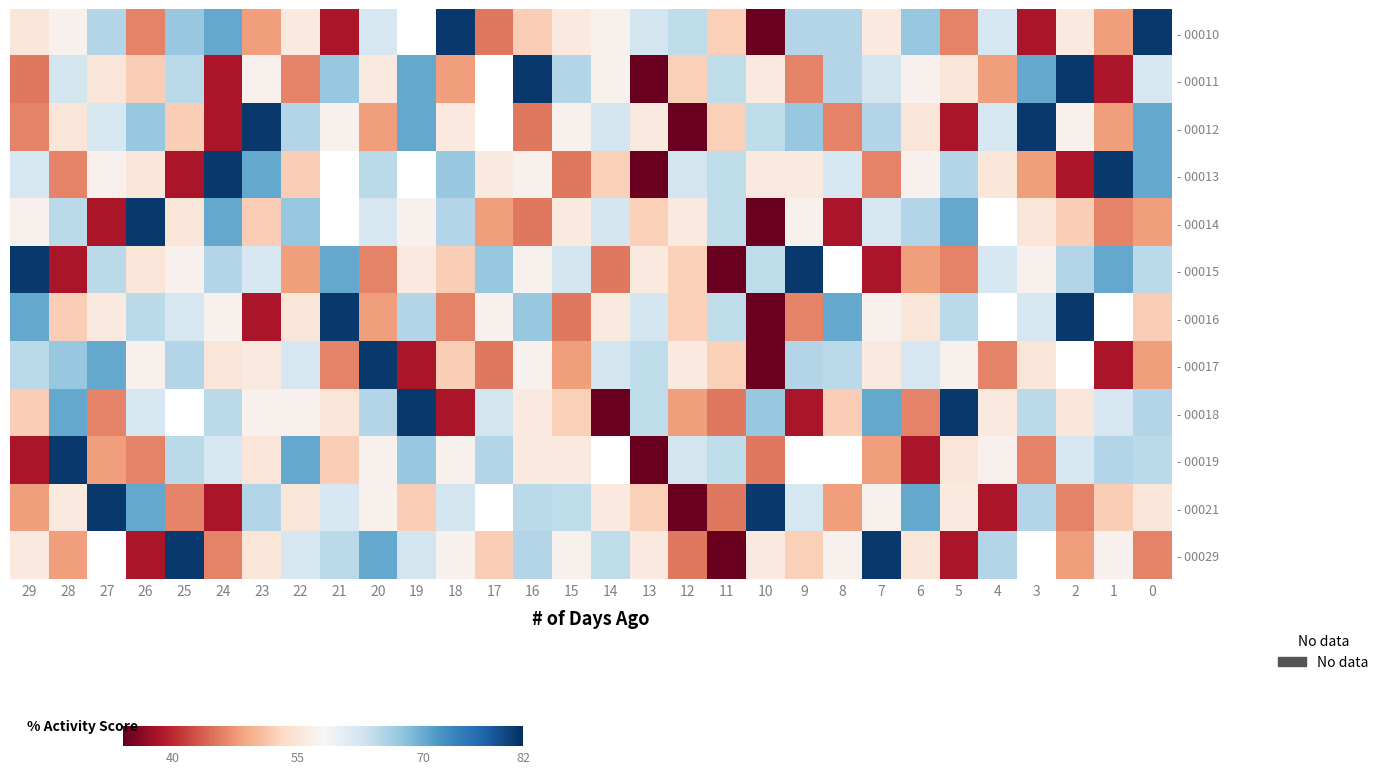

Is the value of - 00014 at 26 greater than the value of - 00016 at 8?

Yes